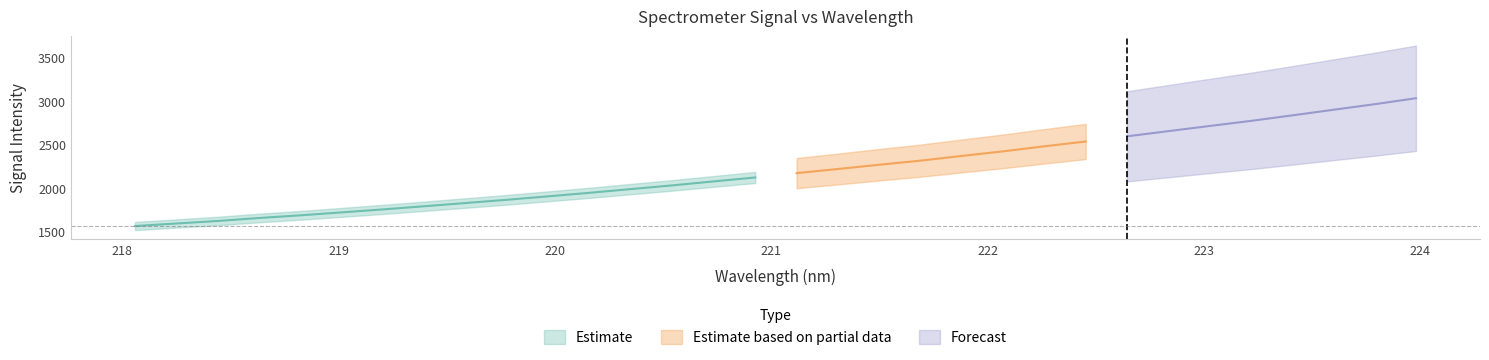

What is the highest value of the x series?

224.0